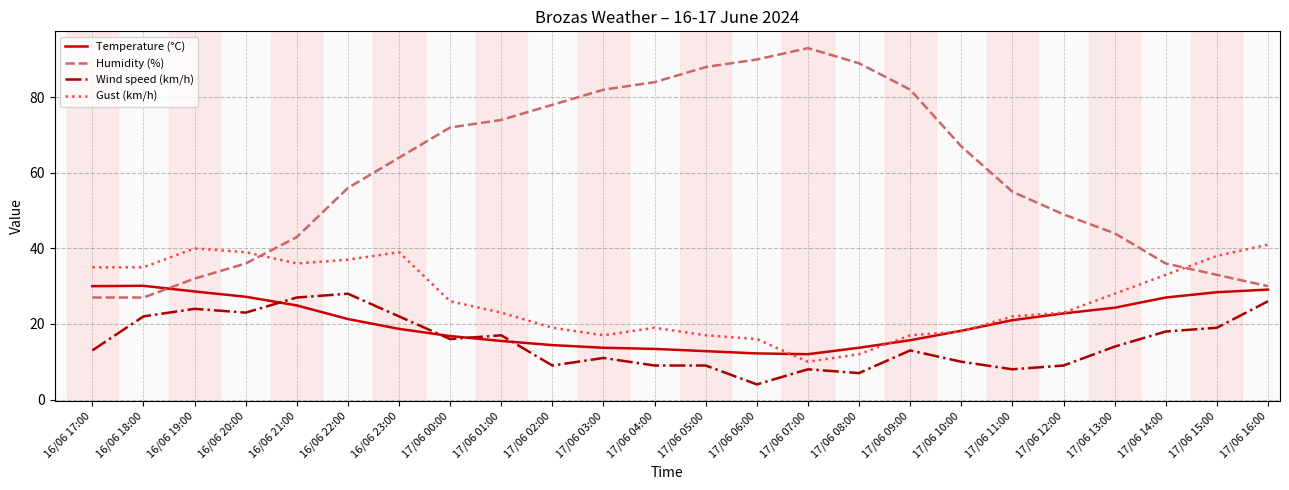

What is the difference between the Wind speed (km/h) values at 17/06 13:00 and 17/06 15:00?

5.0